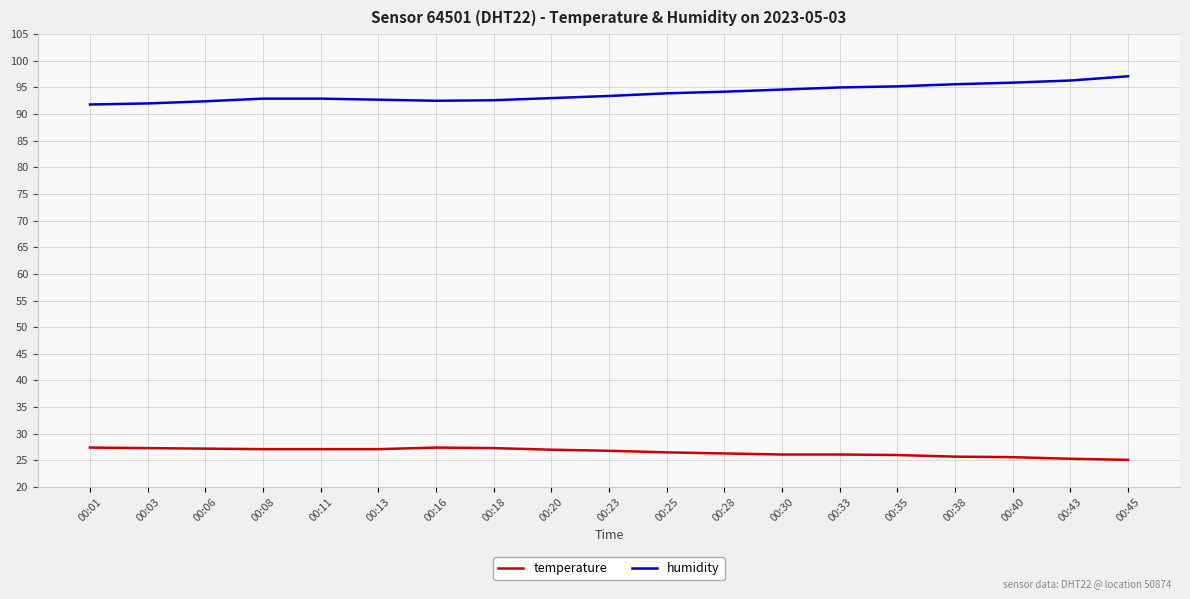

The humidity series shows 97.1 at 00:45. True or false?

True